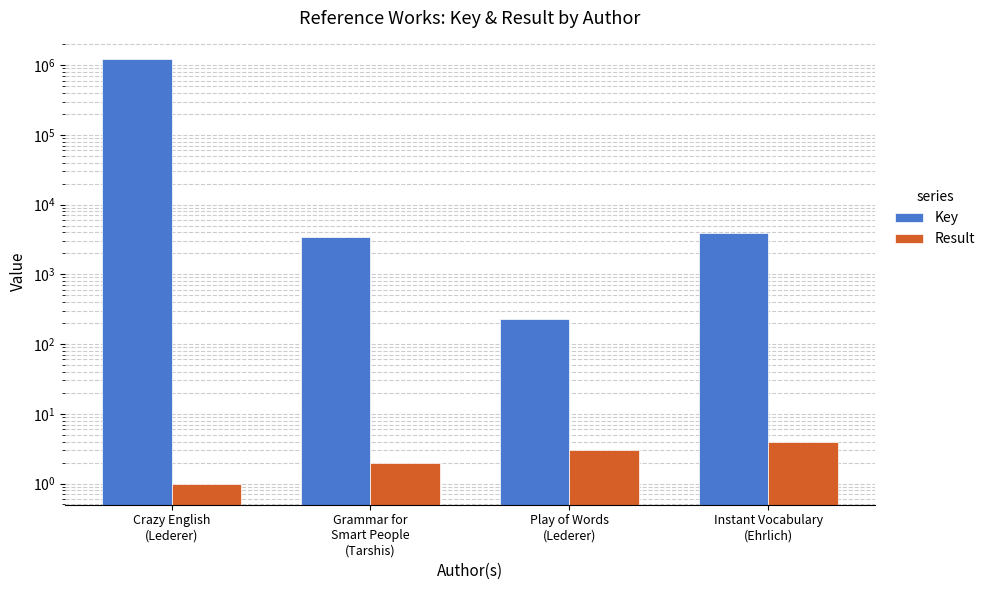

How many categories are shown in the chart?

4